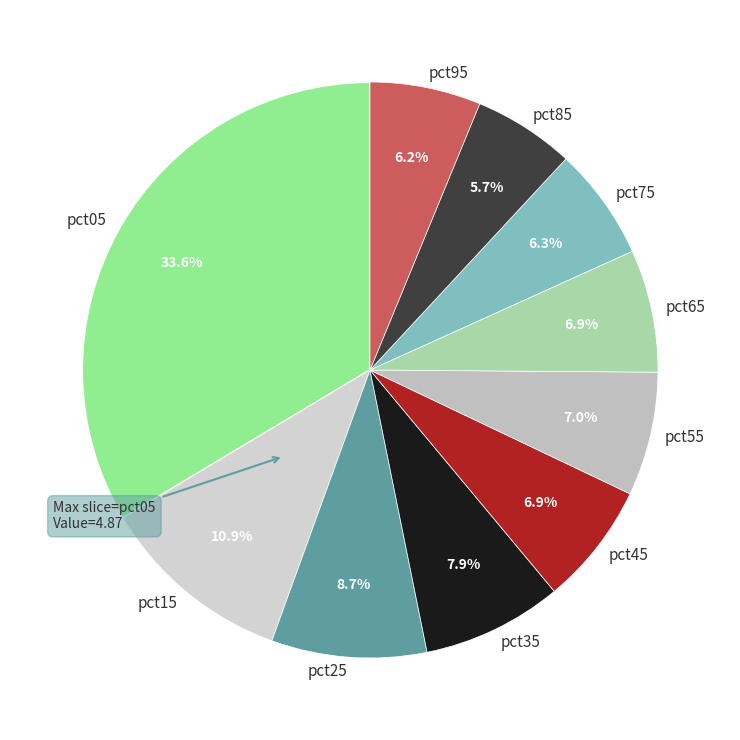

To the nearest percent, what is the difference between the largest and smallest slice percentages?

28%